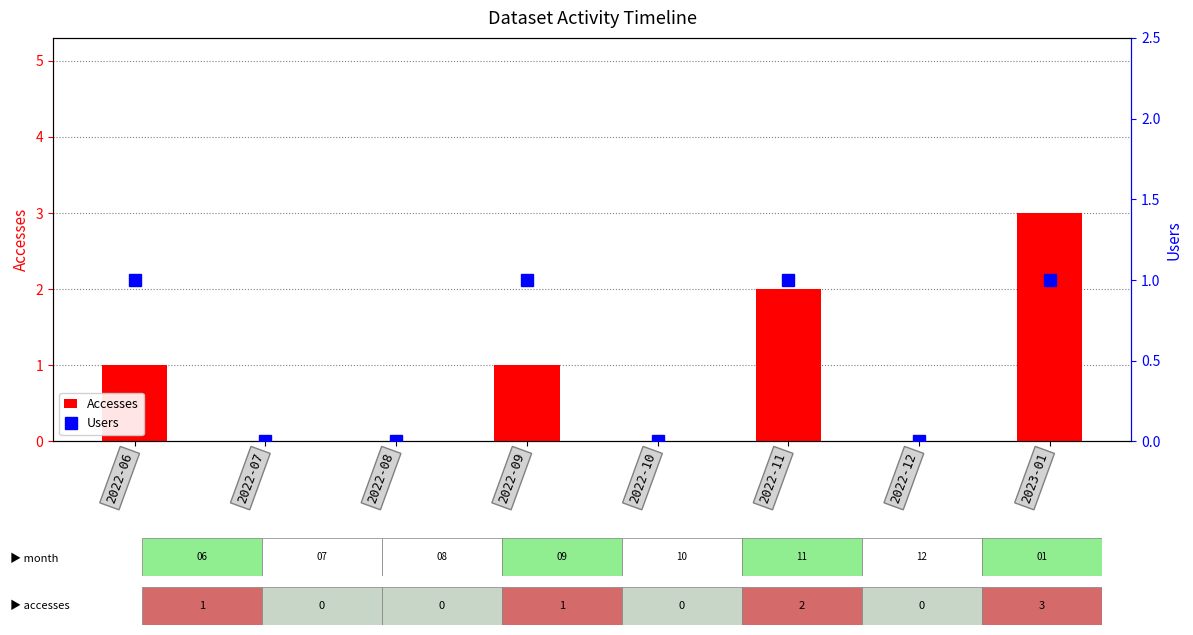

Reading right to left, what are all the values shown in this chart?

Accesses: 2023-01=3	2022-12=0	2022-11=2	2022-10=0	2022-09=1	2022-08=0	2022-07=0	2022-06=1
Users: 2023-01=1	2022-12=0	2022-11=1	2022-10=0	2022-09=1	2022-08=0	2022-07=0	2022-06=1